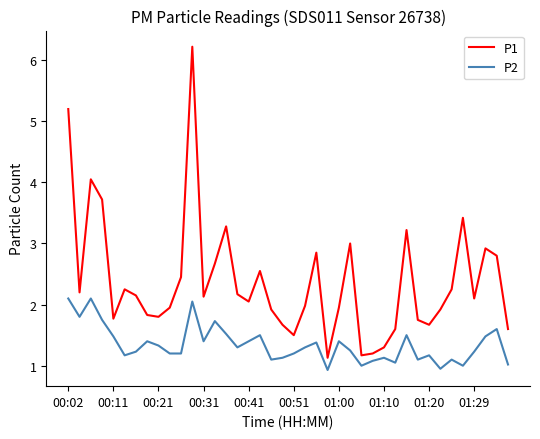

What is the difference between the maximum and minimum values in the P1 series?

5.1